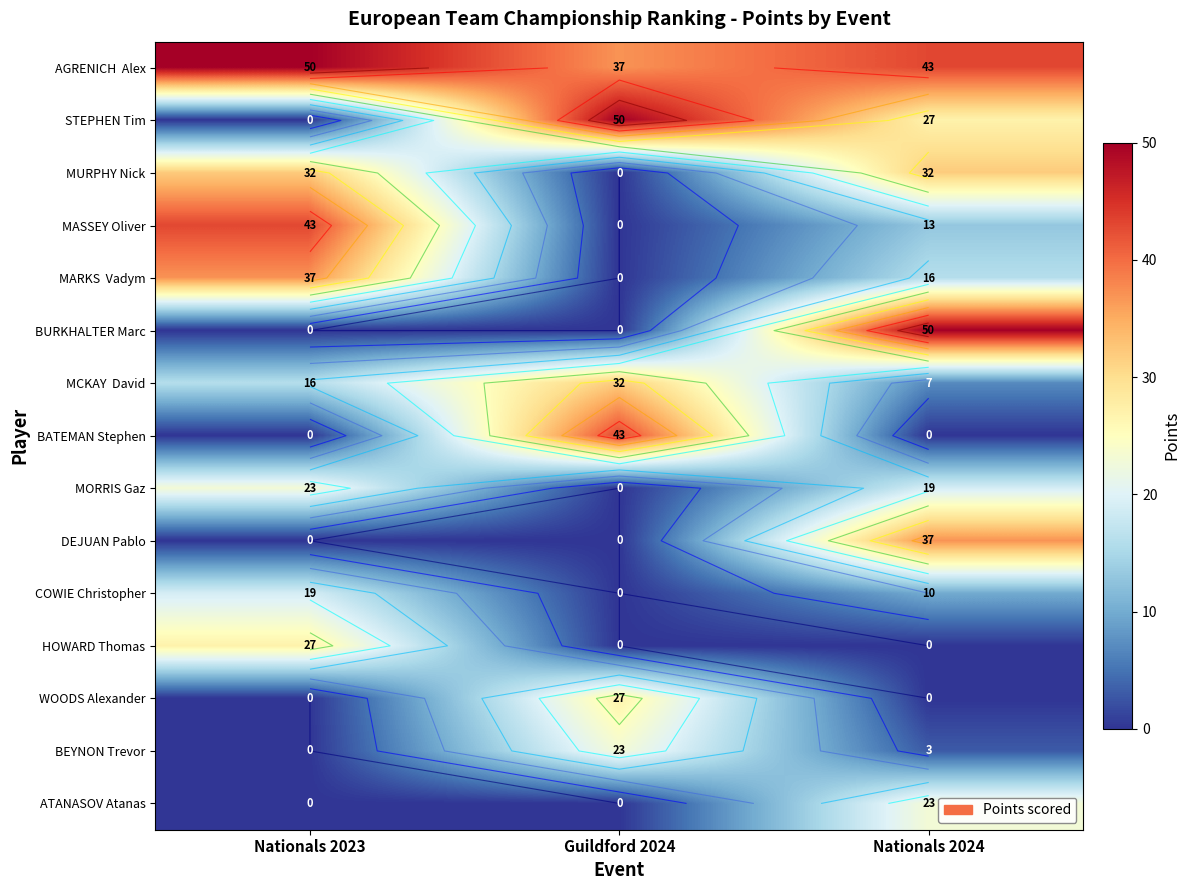

Rank the series at Nationals 2023 from highest to lowest value.

AGRENICH Alex, MASSEY Oliver, MARKS Vadym, MURPHY Nick, HOWARD Thomas, MORRIS Gaz, COWIE Christopher, MCKAY David, STEPHEN Tim, BURKHALTER Marc, BATEMAN Stephen, DEJUAN Pablo, WOODS Alexander, BEYNON Trevor, ATANASOV Atanas